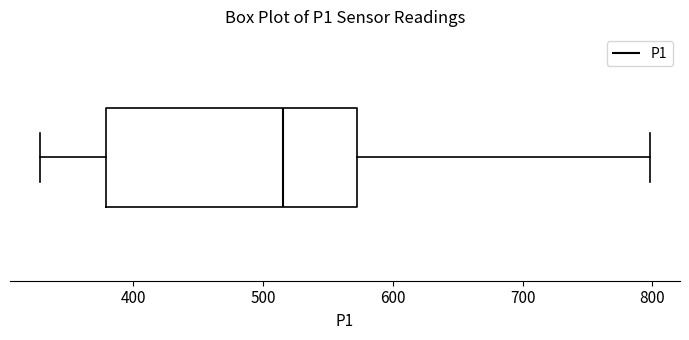

Where does the right whisker of the box end on the x-axis? The values are not printed on the chart, so give them approximately, as read against the axis.

800